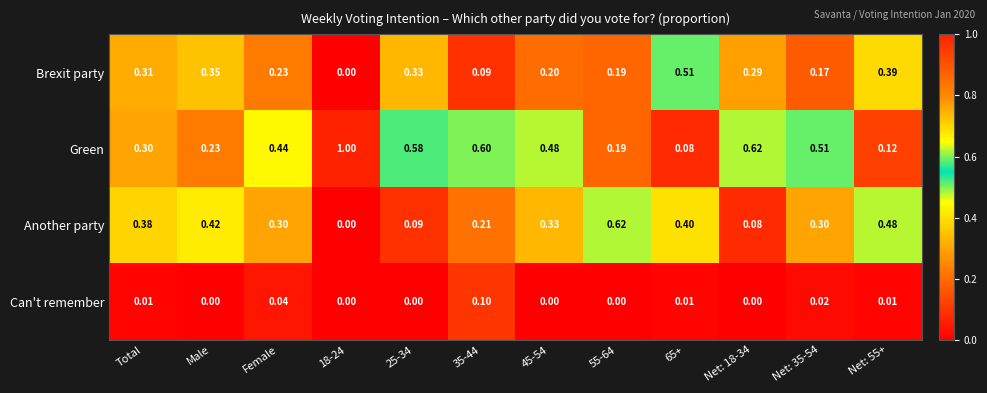

Which label corresponds to the largest value in the chart?

18-24